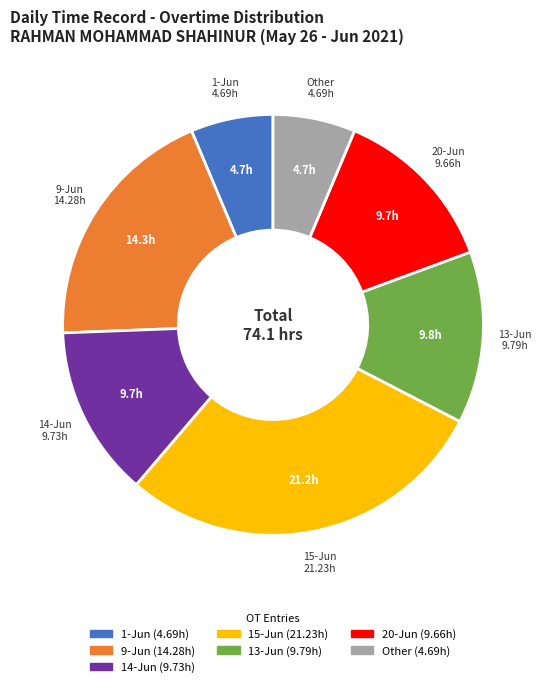

Does any single category account for the majority?

No